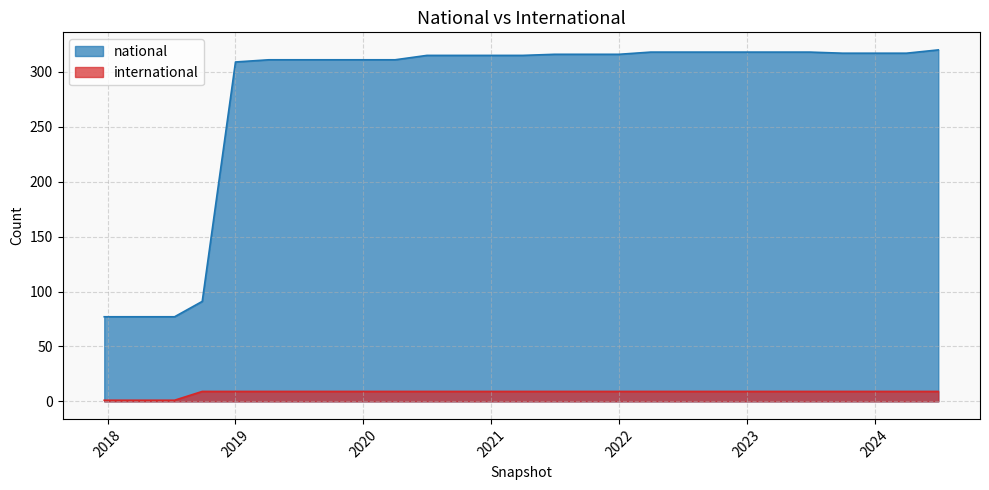

True or false: national and international cross at least once.

False